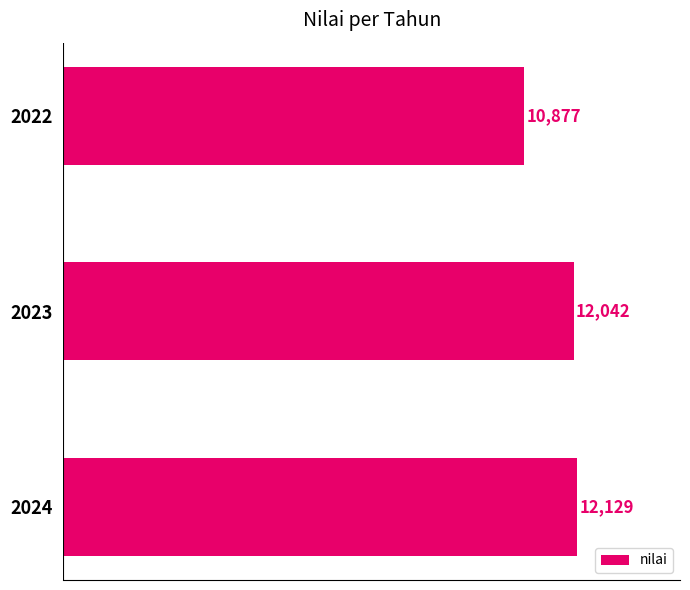

The value at 2024 is 3969. True or false?

False